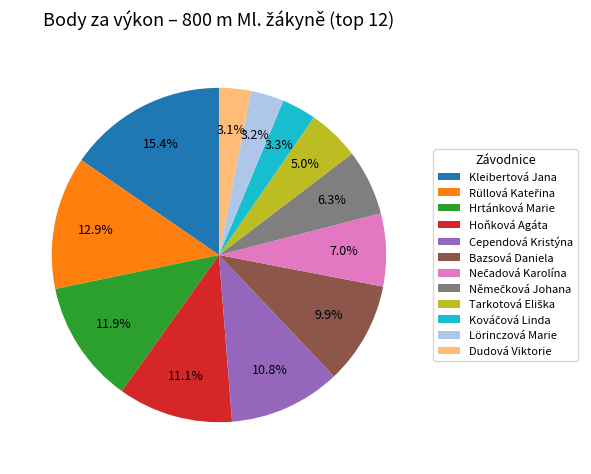

What is the largest slice in the pie chart?

Kleibertová Jana